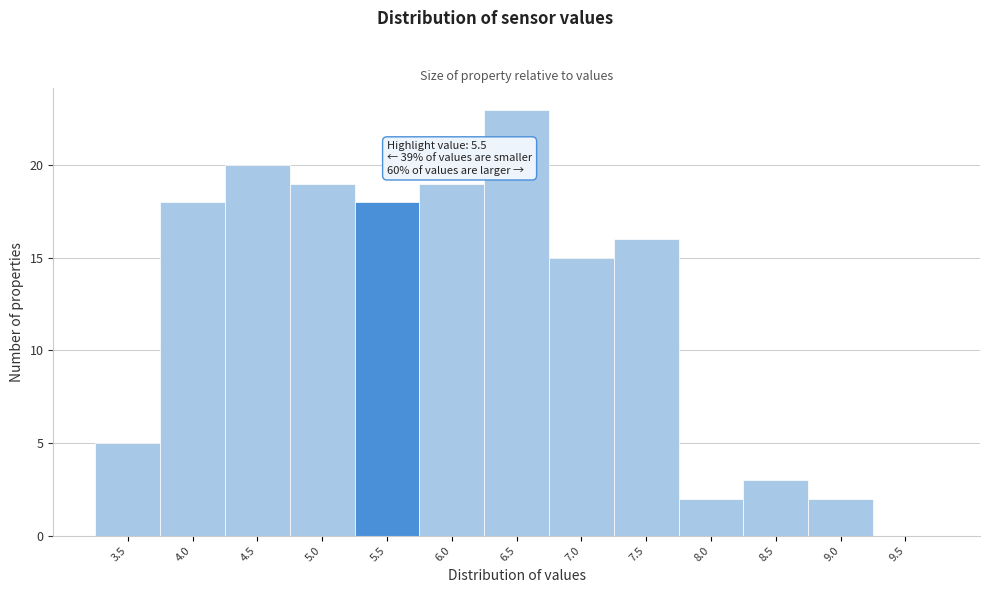

Reading left to right, extract all data points from this chart.

3.5=5	4.0=18	4.5=20	5.0=19	5.5=18	6.0=19	6.5=23	7.0=15	7.5=16	8.0=2	8.5=3	9.0=2	9.5=0